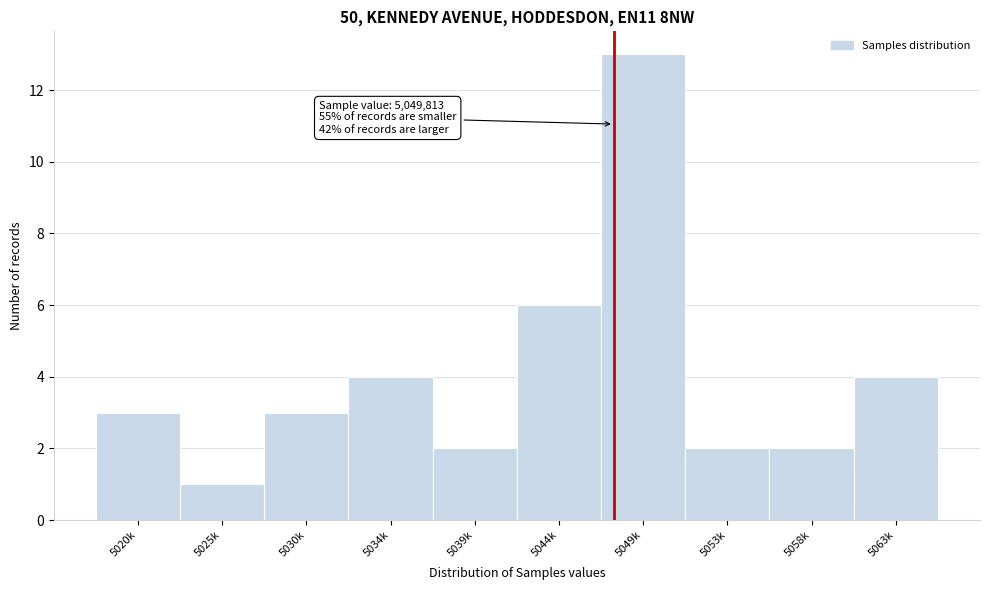

Reading left to right, transcribe all the data shown in this chart.

3	1	3	4	2	6	13	2	2	4